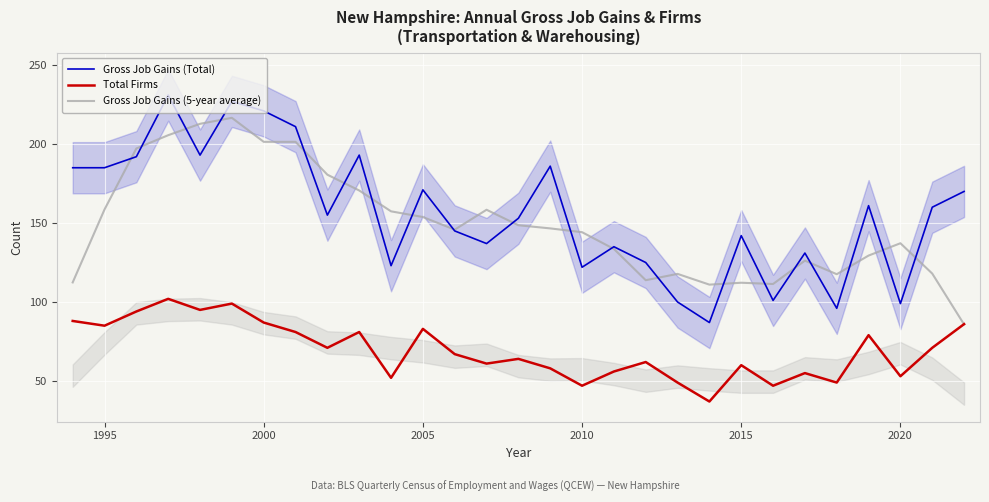

What is the maximum value for Gross Job Gains (5-year average)?

216.6